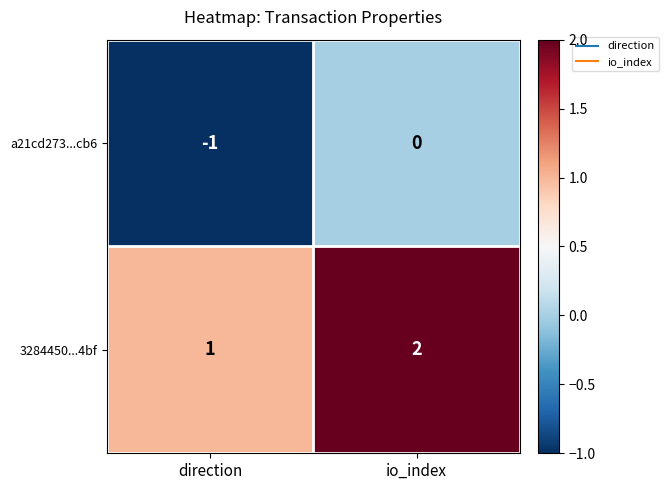

What is the sum of all 3284450...4bf values?

3